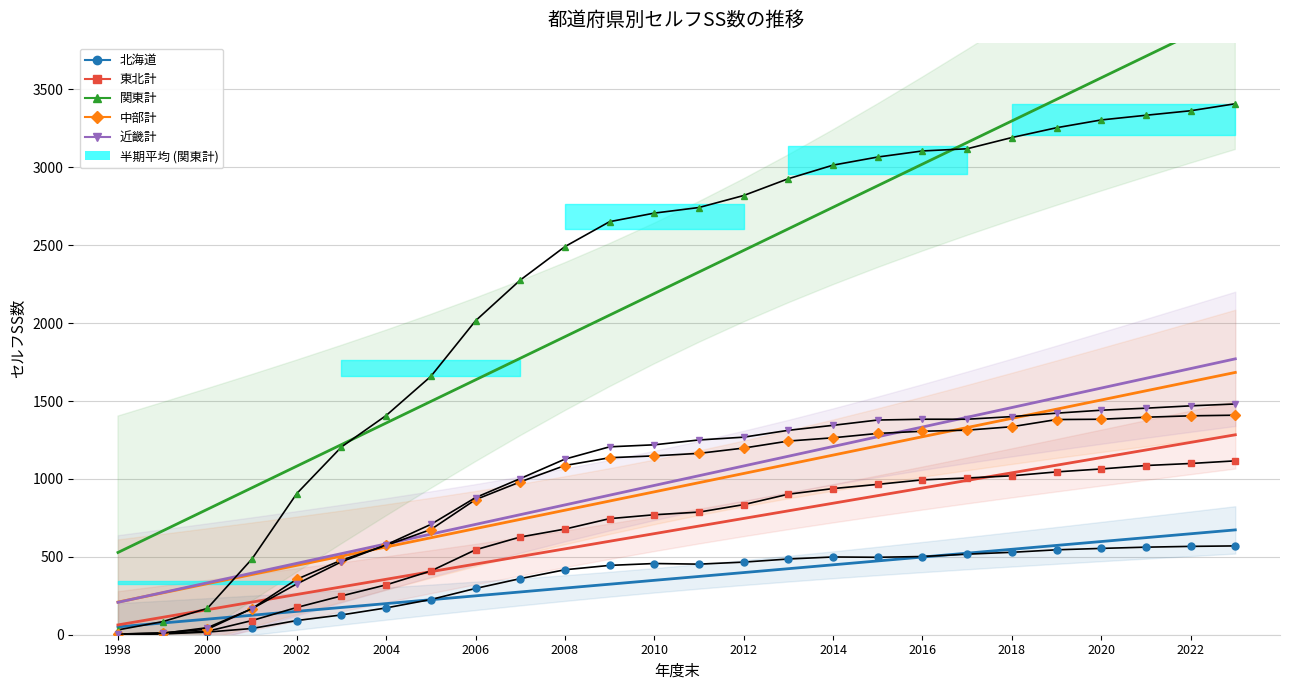

Which category has the highest value across all series?

2023